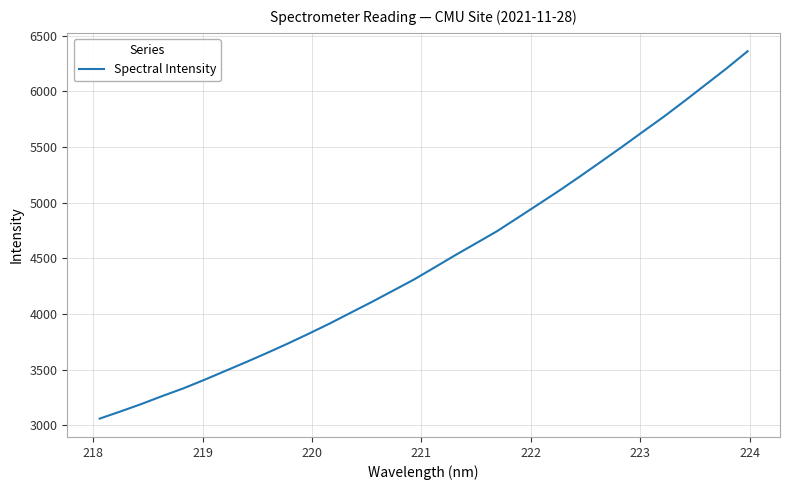

What is the sum of all values?

143547.0